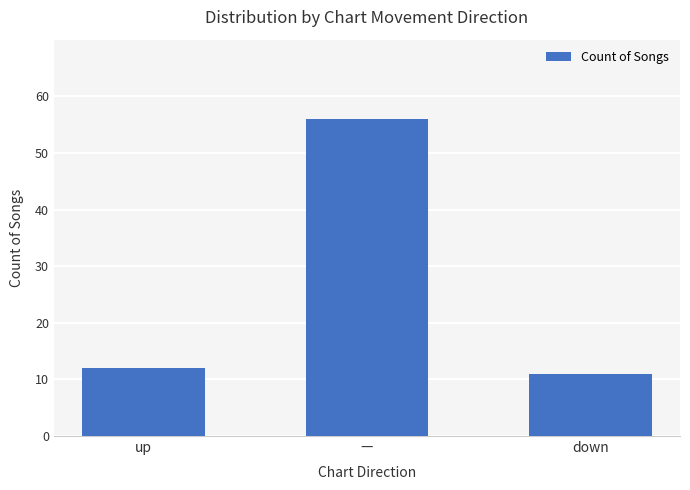

What value does the data have at down?

11